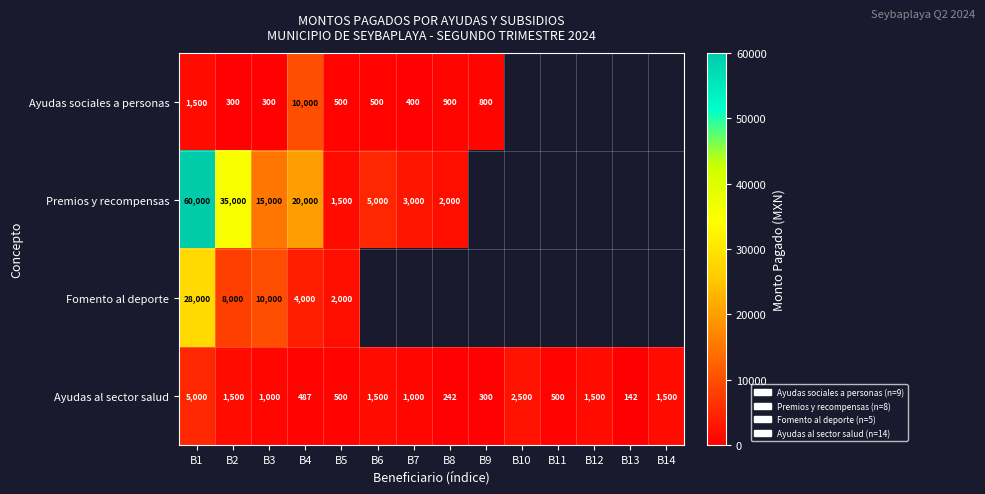

At which label is Ayudas al sector salud closest to 2571?

B10